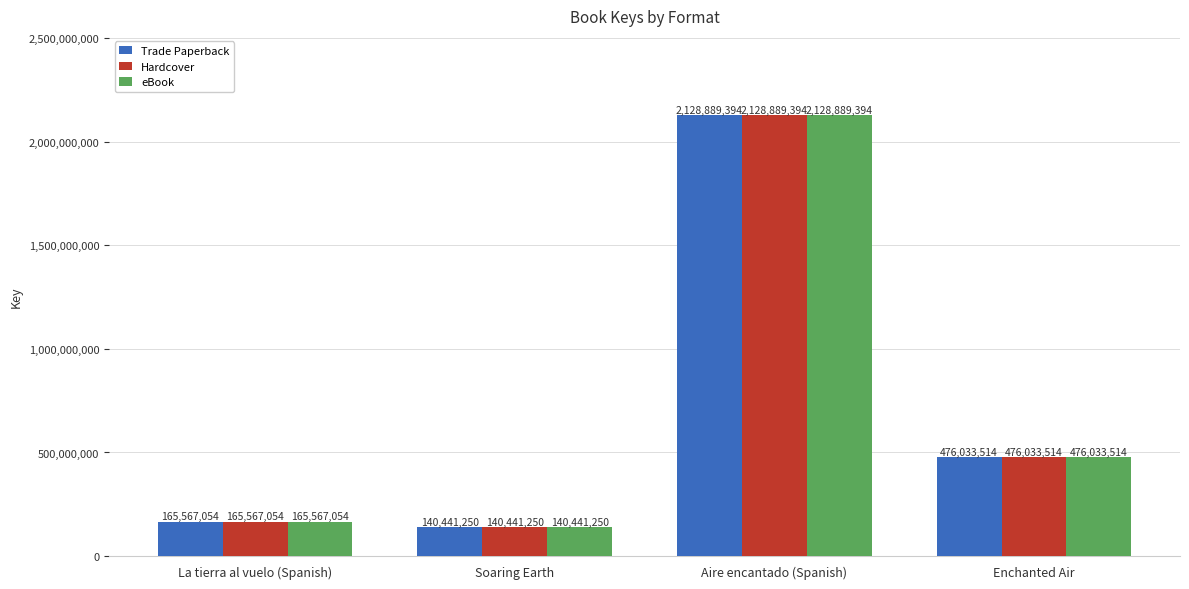

What are all the series names shown in the legend?

Trade Paperback, Hardcover, eBook